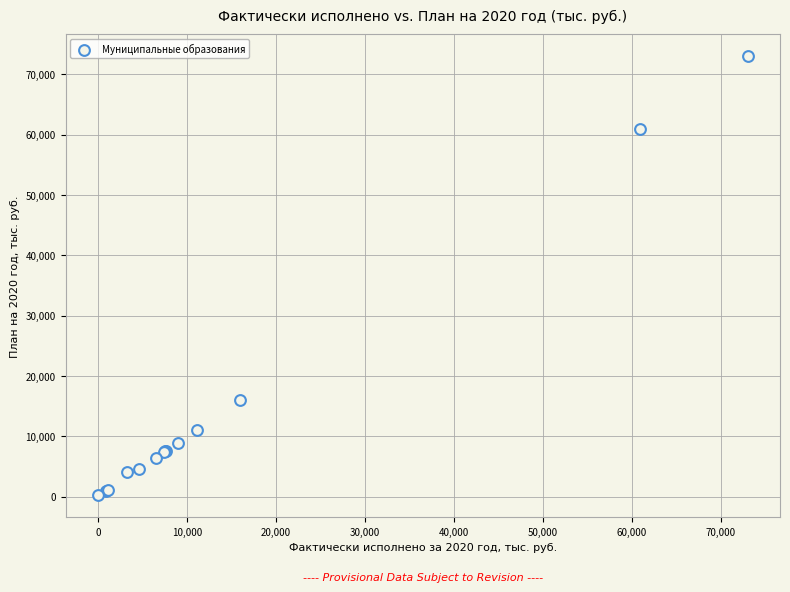

What Y value in the scatter plot is closest to 36616?

15950.7